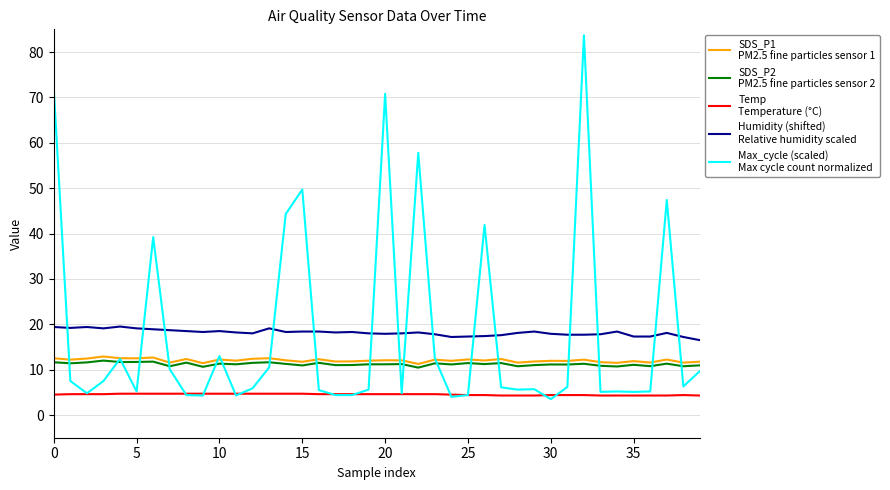

What is the greatest value displayed?

83.7